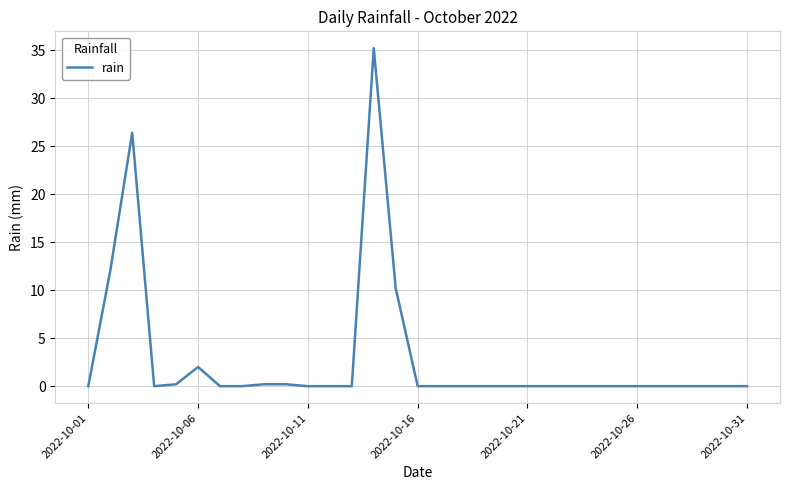

What is the maximum value shown in the chart?

35.2